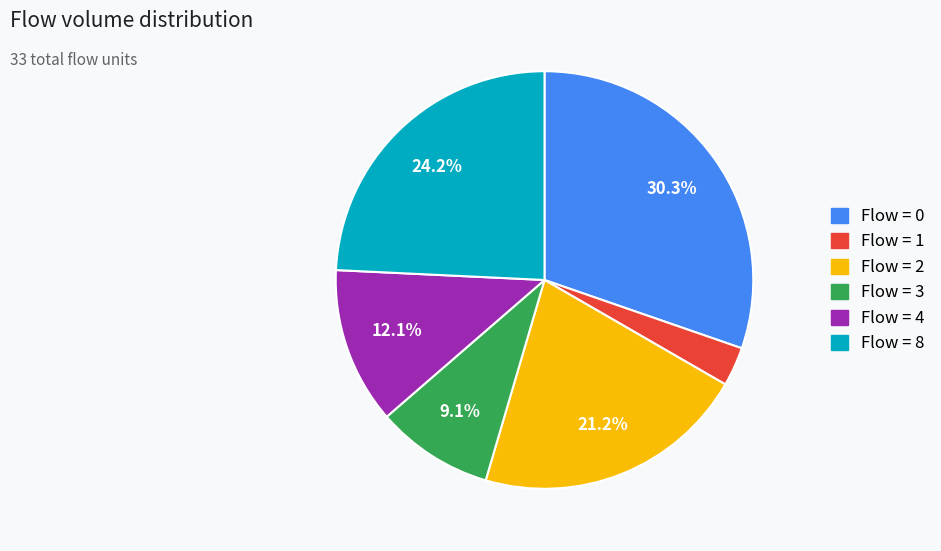

Is there any slice that represents more than half of the pie?

No